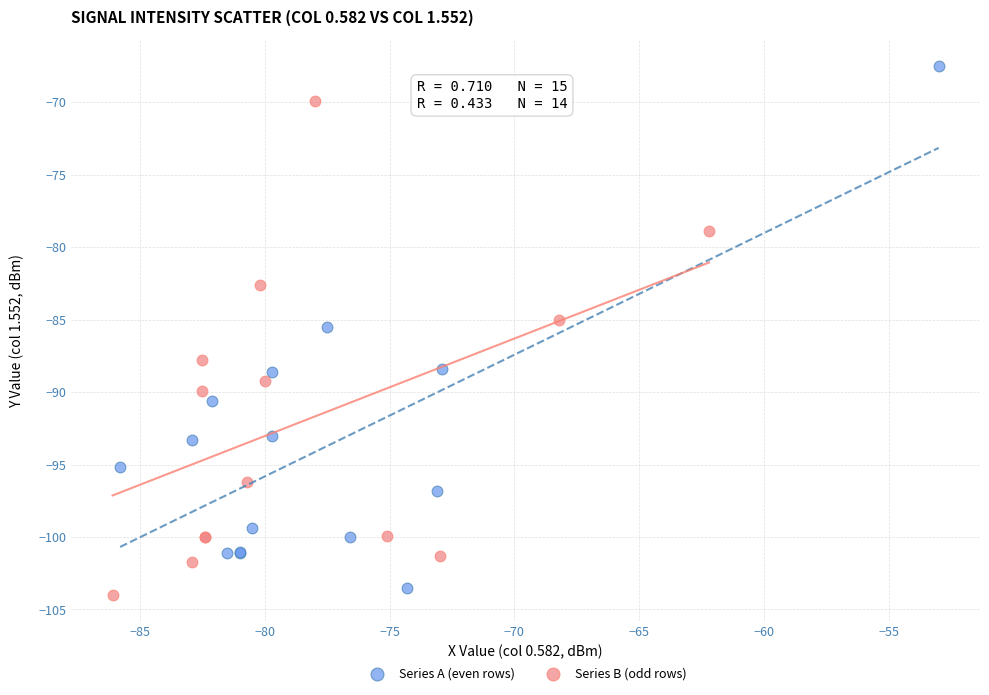

Which series has the largest Y range (max minus min)?

Series A (even rows)